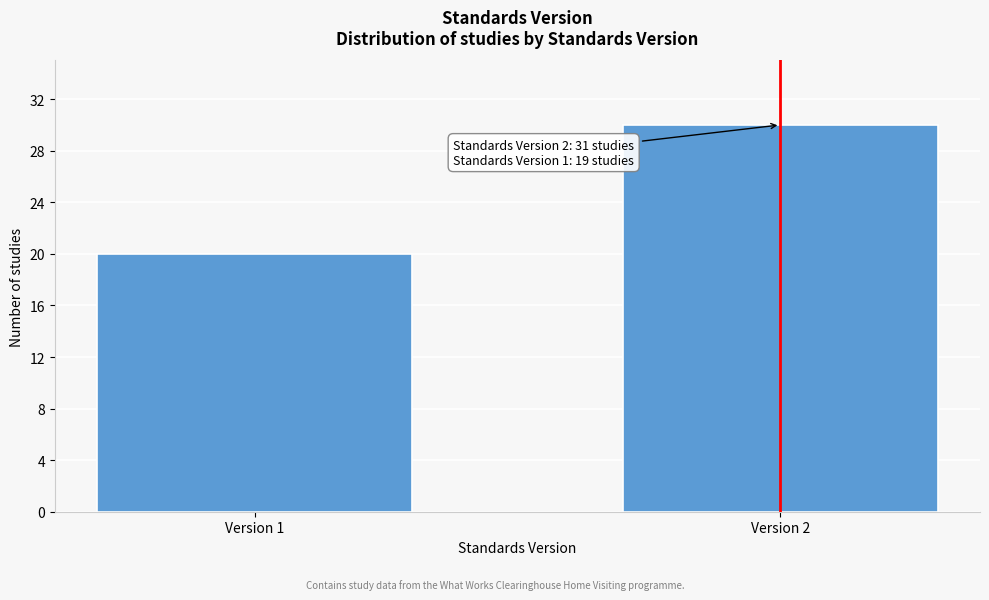

Reading left to right, what are all the values shown in this chart?

20	30